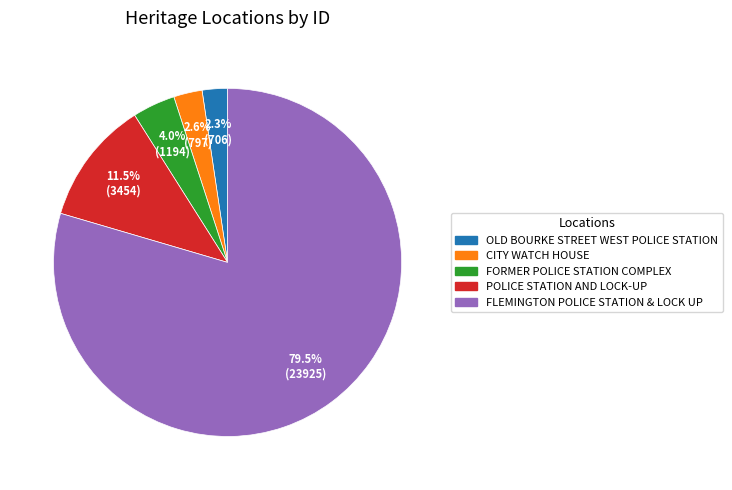

Does FLEMINGTON POLICE STATION & LOCK UP represent more than half of the total?

Yes